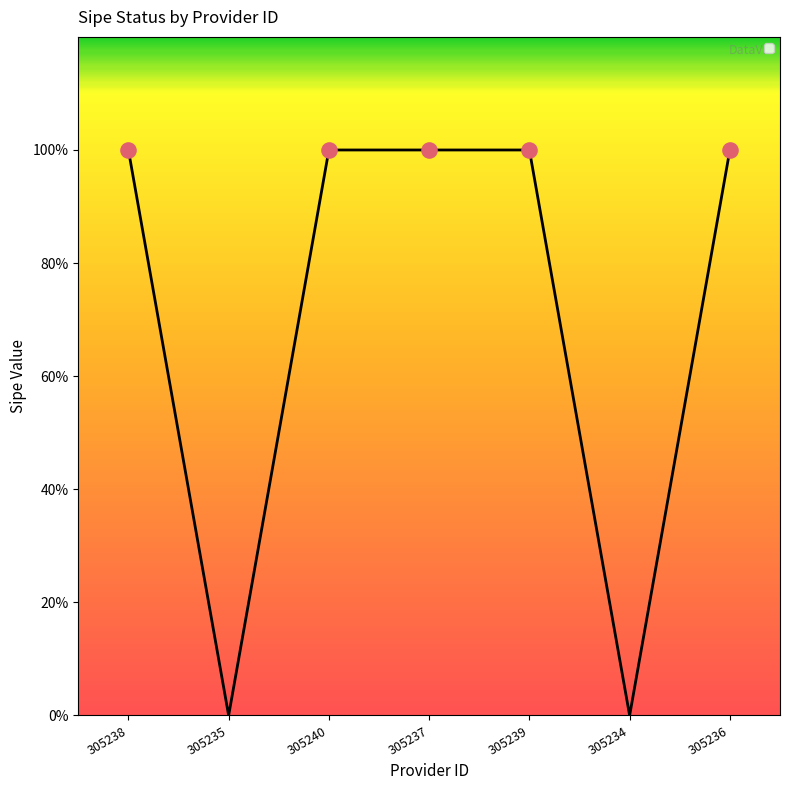

Is this an area chart (filled region under the line)?

Yes